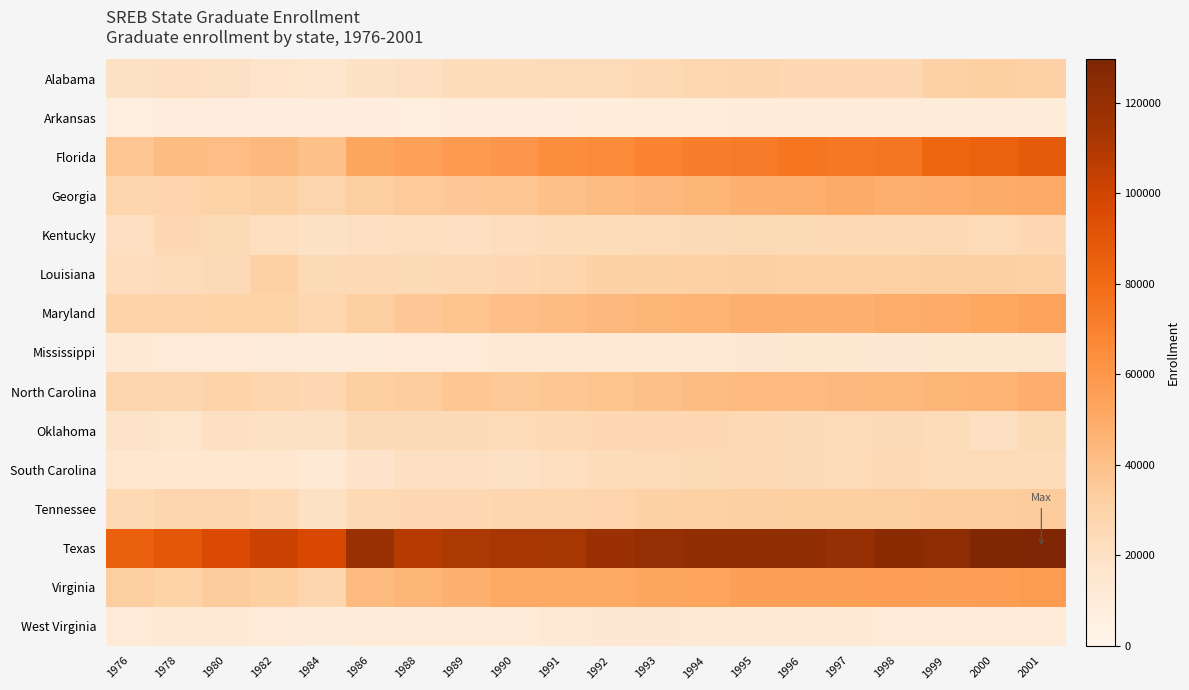

Reading left to right, list all the values displayed in this chart.

Alabama: 1976=20190	1978=20755	1980=19522	1982=17673	1984=15989	1986=18808	1988=20859	1989=22970	1990=23281	1991=23989	1992=23930	1993=25517	1994=27103	1995=27562	1996=26520	1997=26306	1998=26761	1999=31118	2000=32573	2001=31052
Arkansas: 1976=7421	1978=7789	1980=8117	1982=7614	1984=7718	1986=8286	1988=7275	1989=7610	1990=7919	1991=8598	1992=9042	1993=9070	1994=9097	1995=9720	1996=9848	1997=9674	1998=9973	1999=9909	2000=10592	2001=10443
Florida: 1976=37239	1978=41509	1980=41041	1982=43306	1984=39488	1986=52353	1988=54786	1989=58152	1990=60074	1991=64064	1992=65732	1993=68504	1994=71276	1995=72668	1996=74930	1997=73902	1998=74501	1999=82230	2000=84613	2001=87913
Georgia: 1976=27859	1978=29081	1980=30029	1982=32094	1984=28719	1986=33221	1988=34486	1989=36415	1990=37397	1991=39763	1992=41909	1993=43446	1994=44983	1995=46812	1996=47832	1997=49228	1998=47727	1999=48446	2000=49224	2001=50223
Kentucky: 1976=20845	1978=26029	1980=25212	1982=21497	1984=18750	1986=20631	1988=22070	1989=20699	1990=22581	1991=23538	1992=23532	1993=23966	1994=24400	1995=25018	1996=25214	1997=25488	1998=25512	1999=25355	2000=24158	2001=26151
Louisiana: 1976=22652	1978=22778	1980=24343	1982=31175	1984=24864	1986=25531	1988=25260	1989=25551	1990=26044	1991=28231	1992=30518	1993=30762	1994=31006	1995=31994	1996=31500	1997=31660	1998=31818	1999=31936	2000=32283	2001=31302
Maryland: 1976=29372	1978=29592	1980=30007	1982=29891	1984=27276	1986=32830	1988=36151	1989=38415	1990=39993	1991=41777	1992=43472	1993=44576	1994=45679	1995=47774	1996=47022	1997=47295	1998=48675	1999=49648	2000=51793	2001=54059
Mississippi: 1976=12344	1978=11892	1980=11962	1982=10992	1984=9482	1986=10094	1988=11357	1989=12018	1990=12550	1991=12613	1992=12244	1993=12563	1994=12881	1995=13392	1996=13804	1997=13862	1998=13358	1999=13775	2000=14090	2001=14409
North Carolina: 1976=27491	1978=27505	1980=29474	1982=28059	1984=26180	1986=32640	1988=33886	1989=37421	1990=35750	1991=36859	1992=37983	1993=39779	1994=41574	1995=42137	1996=42430	1997=43510	1998=43838	1999=44870	2000=45740	2001=48451
Oklahoma: 1976=17943	1978=16987	1980=21242	1982=19295	1984=19294	1986=24672	1988=24312	1989=24312	1990=24073	1991=25326	1992=26347	1993=26117	1994=25886	1995=25727	1996=24587	1997=24129	1998=24685	1999=23707	2000=20995	2001=24992
South Carolina: 1976=15528	1978=15652	1980=15310	1982=15264	1984=12230	1986=17765	1988=20269	1989=20323	1990=19320	1991=21413	1992=23399	1993=24175	1994=24950	1995=25317	1996=24795	1997=24029	1998=25534	1999=24218	2000=24232	2001=22927
Tennessee: 1976=25594	1978=27659	1980=27375	1982=25555	1984=19932	1986=25741	1988=26250	1989=26545	1990=27529	1991=28051	1992=29298	1993=30445	1994=31592	1995=32120	1996=32757	1997=32488	1998=33292	1999=33482	2000=33534	2001=33943
Texas: 1976=85090	1978=89248	1980=95864	1982=101991	1984=97100	1986=118250	1988=108064	1989=110996	1990=112824	1991=113249	1992=117638	1993=119994	1994=122350	1995=122144	1996=122408	1997=119843	1998=124127	1999=122952	2000=128324	2001=129553
Virginia: 1976=33294	1978=29907	1980=34044	1982=32504	1984=27517	1986=42545	1988=44877	1989=46915	1990=51370	1991=51045	1992=51245	1993=52398	1994=53551	1995=55307	1996=55297	1997=55932	1998=56264	1999=55729	2000=56498	2001=57532
West Virginia: 1976=12087	1978=12717	1980=13079	1982=12100	1984=9567	1986=10073	1988=10236	1989=10340	1990=10130	1991=12543	1992=13435	1993=13166	1994=12897	1995=12189	1996=12410	1997=12201	1998=12041	1999=11553	2000=11332	2001=11722